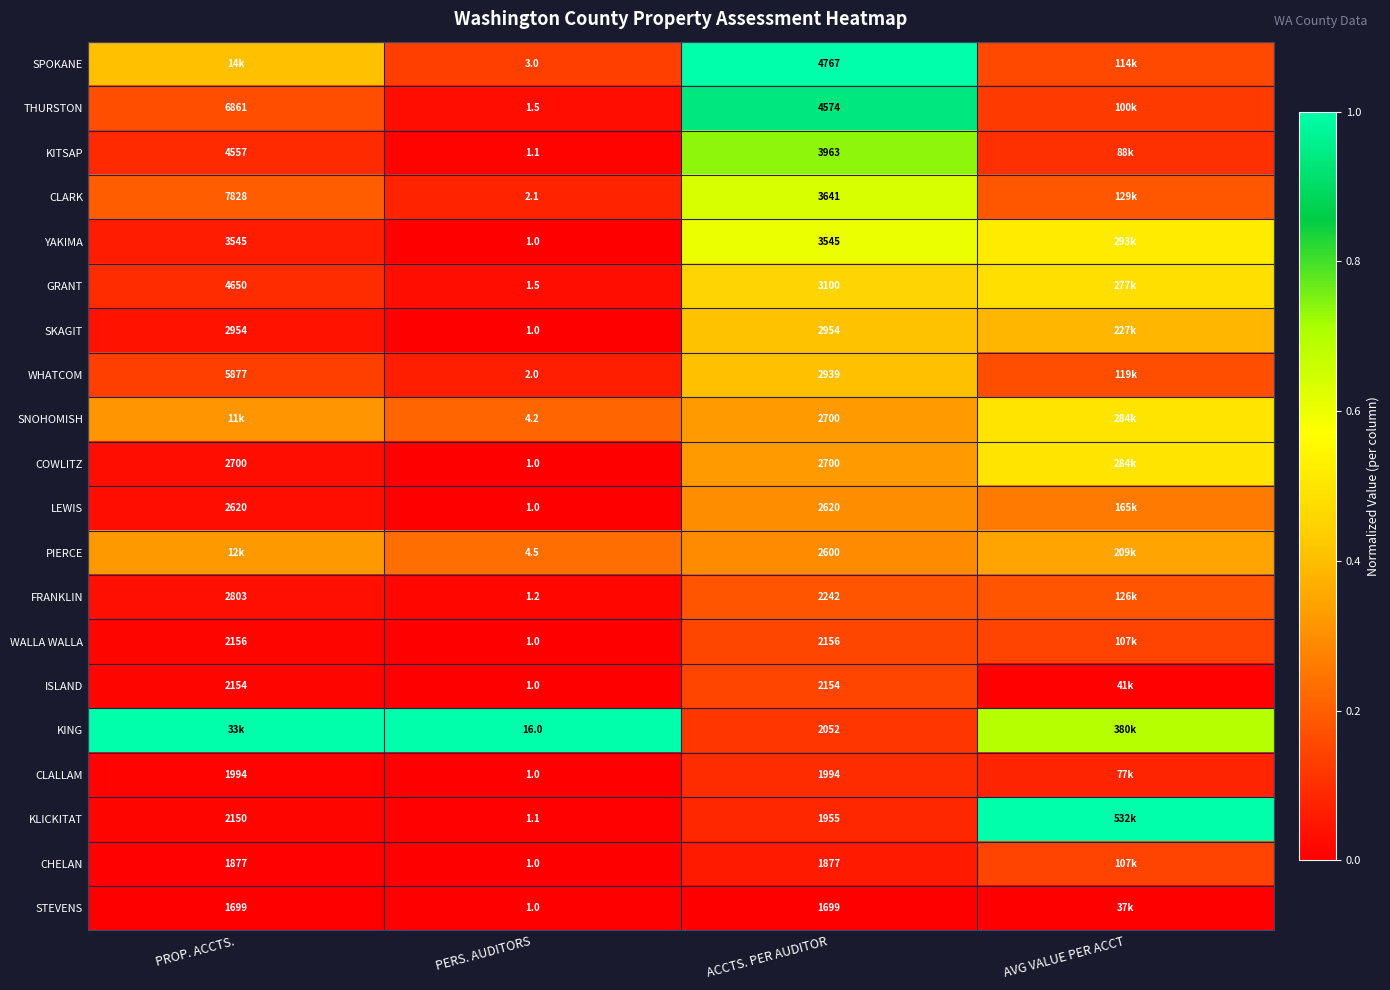

What is the total value across all series at AVG VALUE PER ACCT?

6.0